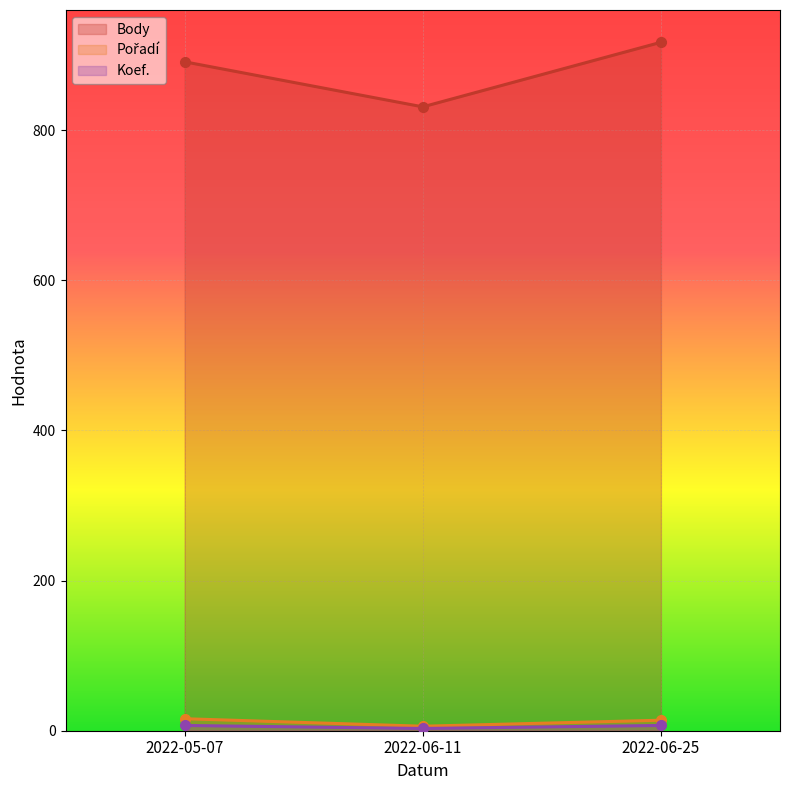

Does the chart display data point markers on the line(s)?

Yes